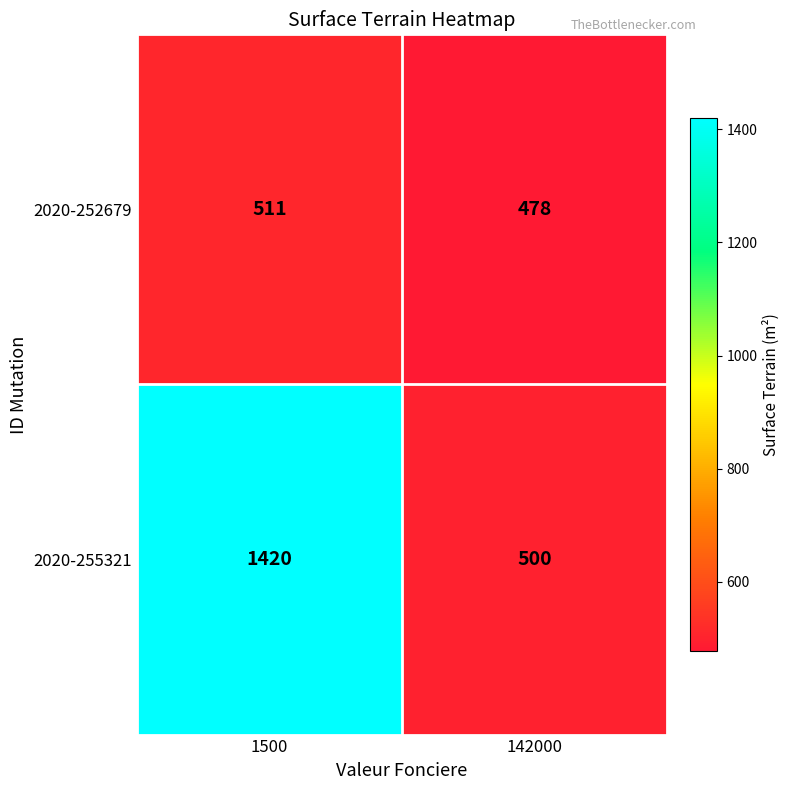

Reading left to right, what are all the values shown in this chart?

2020-252679: 1500=511	142000=478
2020-255321: 1500=1420	142000=500